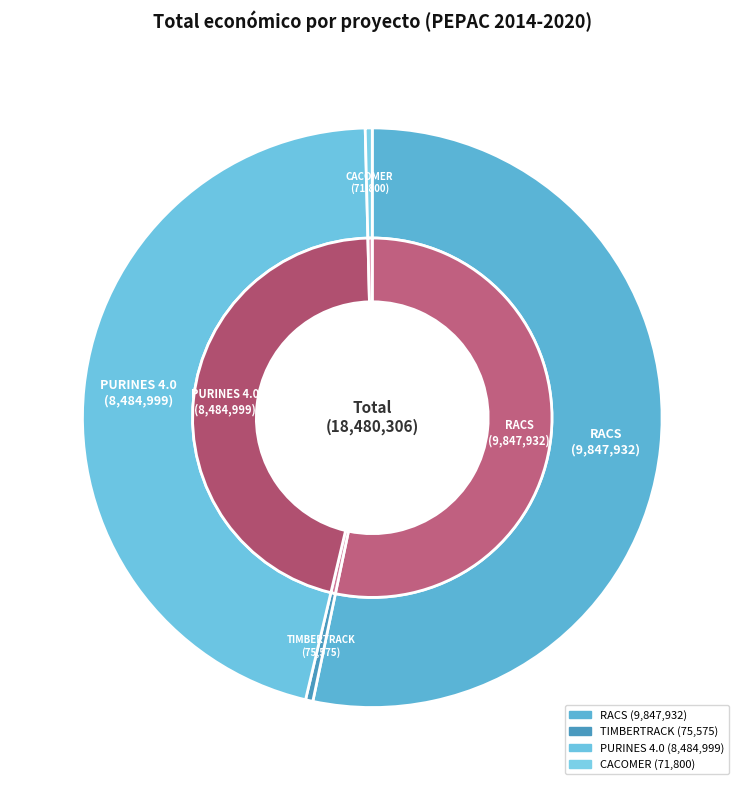

To the nearest percent, what is the difference between the largest and smallest slice percentages?

53%